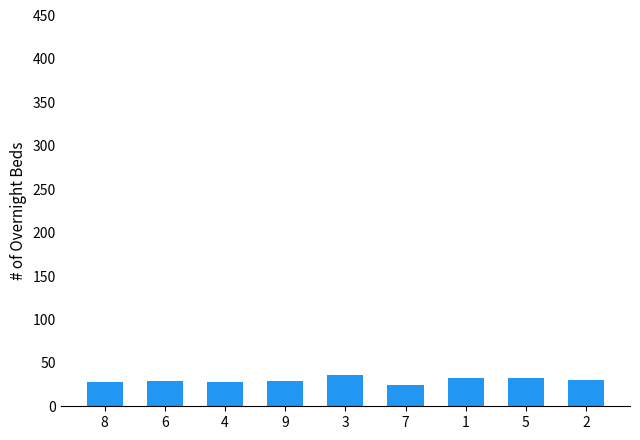

What is the label of the 7th bar from the left?

1